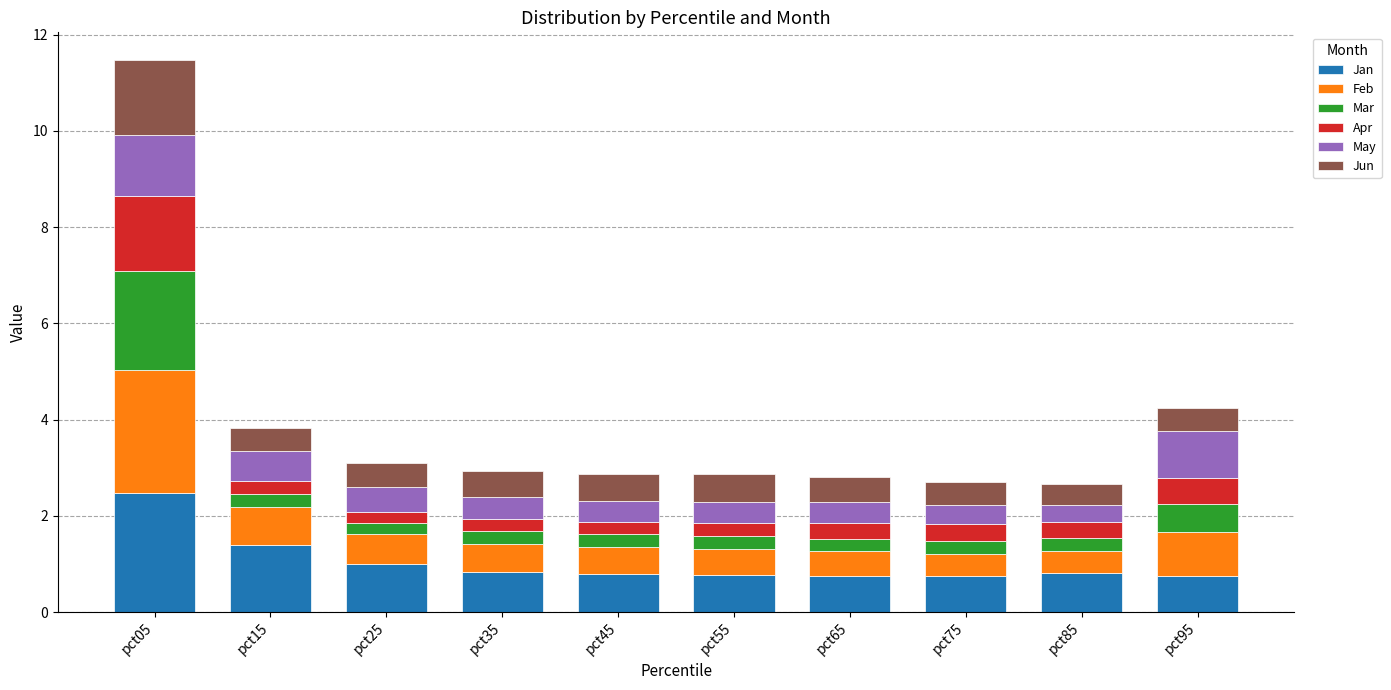

At which category is the sum across all series the highest?

pct05